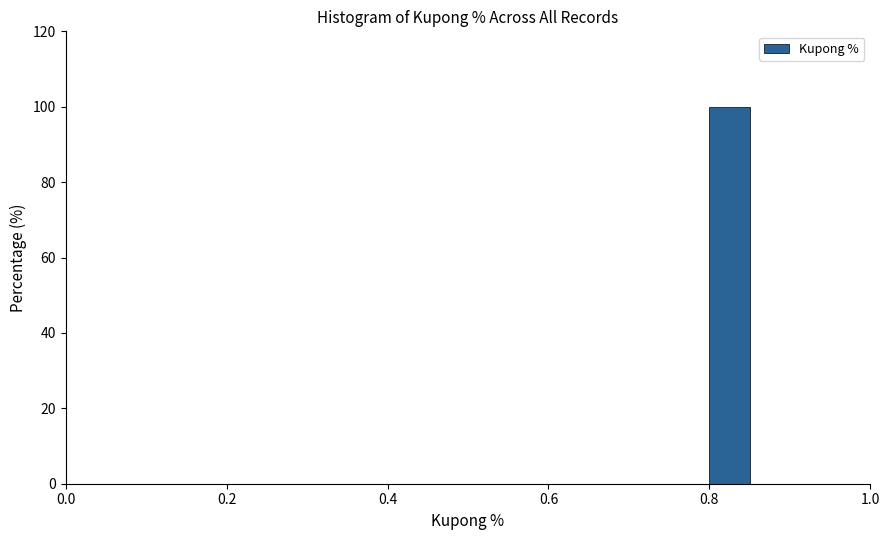

Around what value on the x-axis is the tallest bar? Give the approximate position of its centre, as read against the axis.

0.82